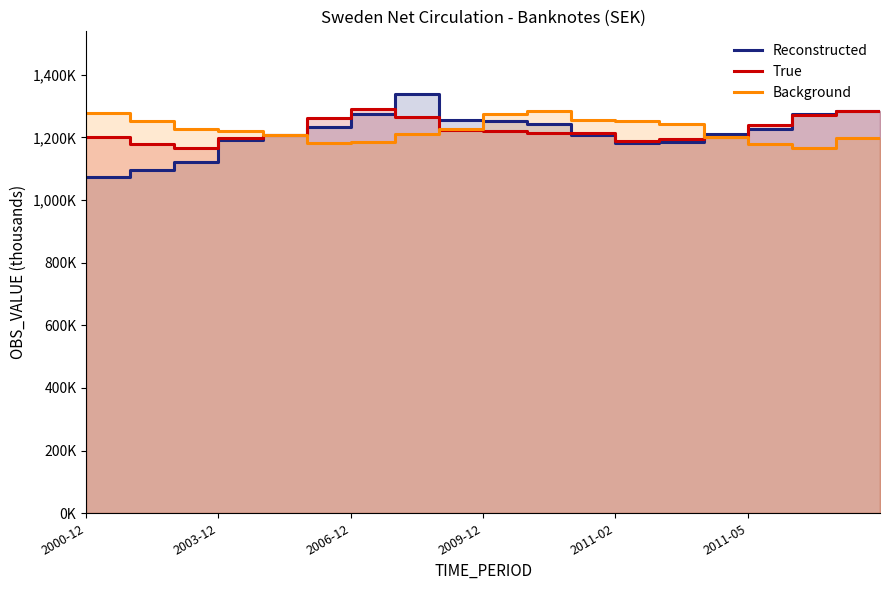

Which series has the largest total across all categories?

True